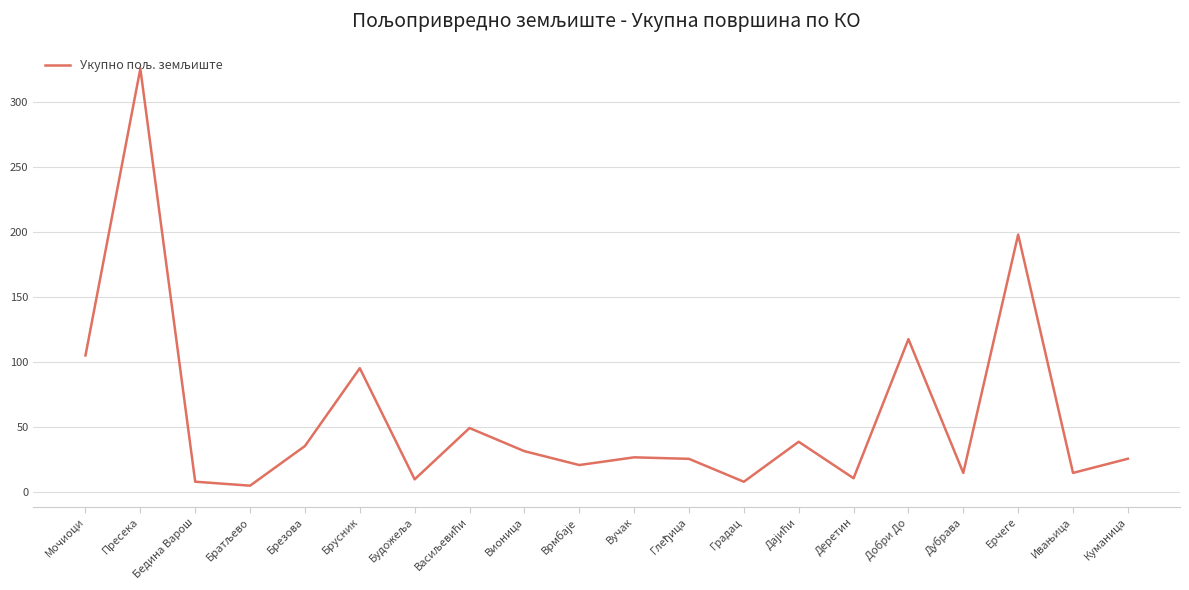

Which has a higher value, Вучак or Пресека?

Пресека